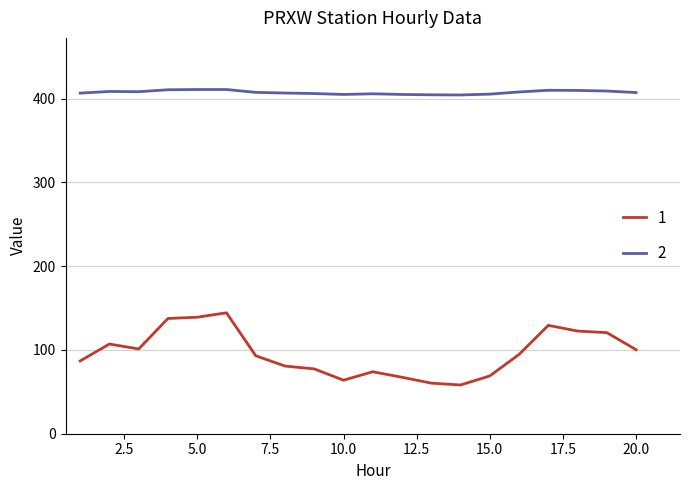

What is the difference between the maximum and minimum values in the 1 series?

86.2